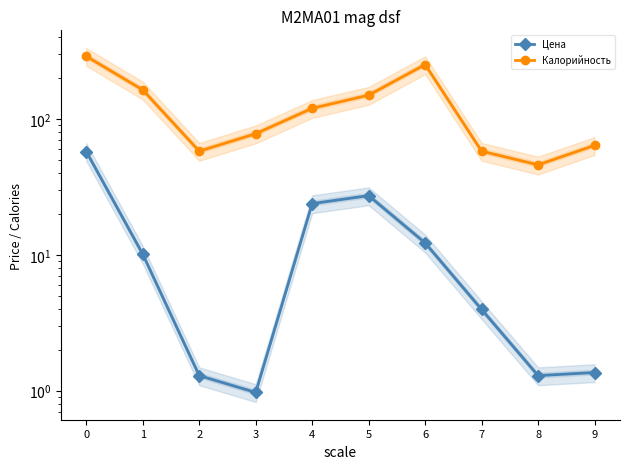

At which label is Цена closest to 29?

5